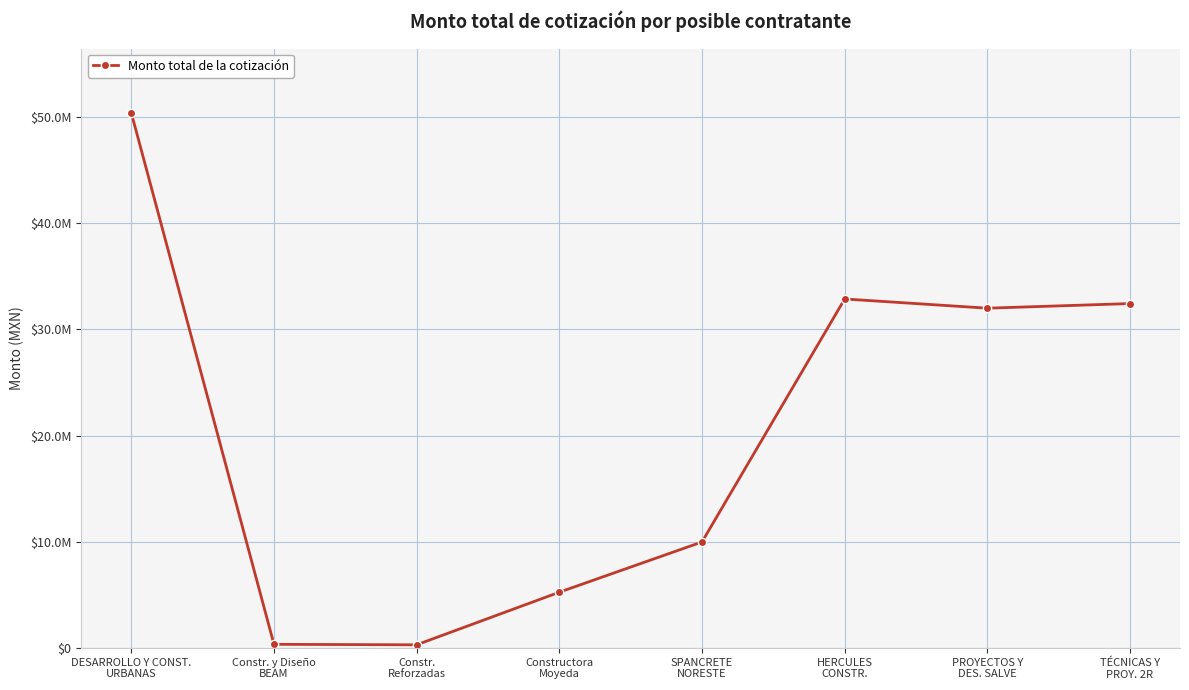

What is the difference between the second highest and minimum values?

32555670.6